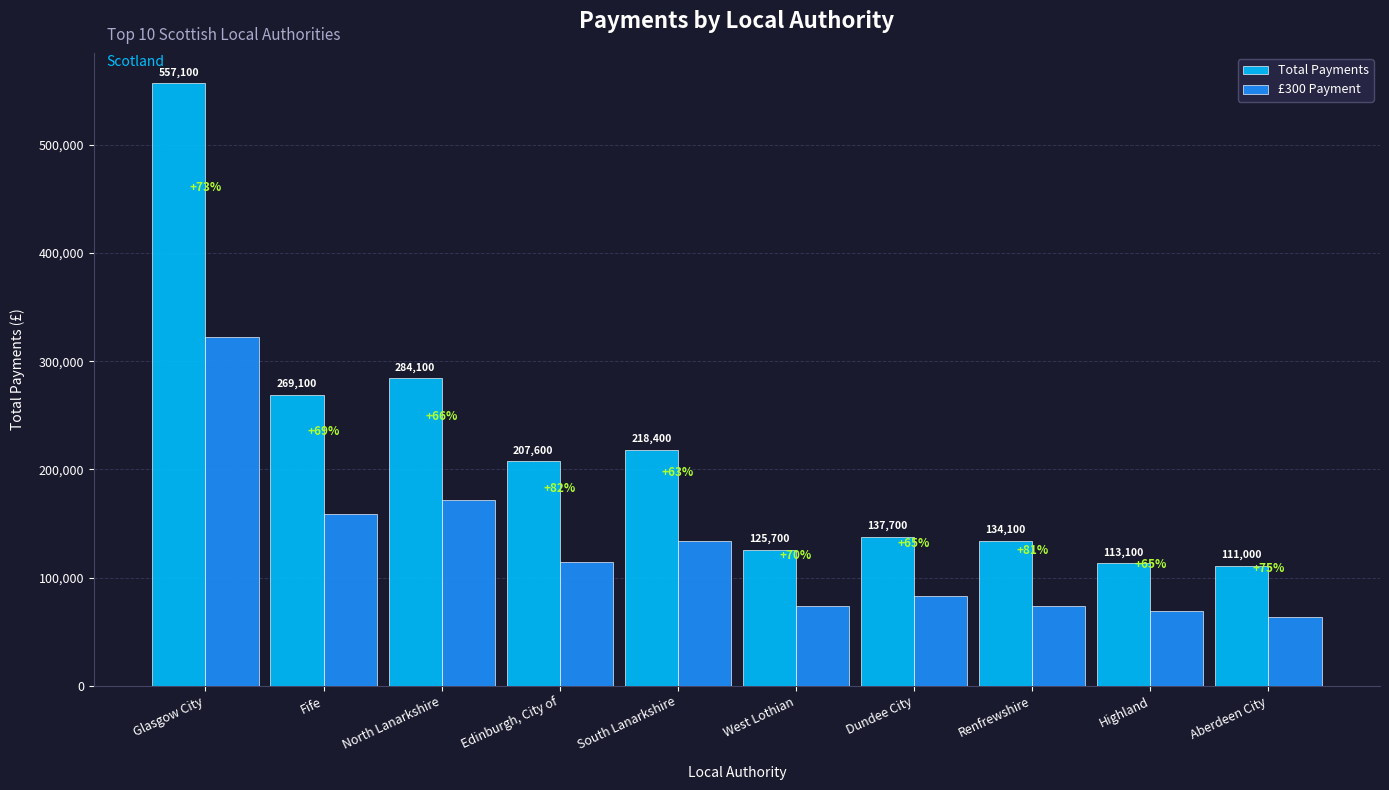

Reading right to left, what are all the values shown in this chart?

Total Payments: 111000	113100	134100	137700	125700	218400	207600	284100	269100	557100
£300 Payment: 63300	68700	74100	83400	73800	133800	114300	171600	159000	322800